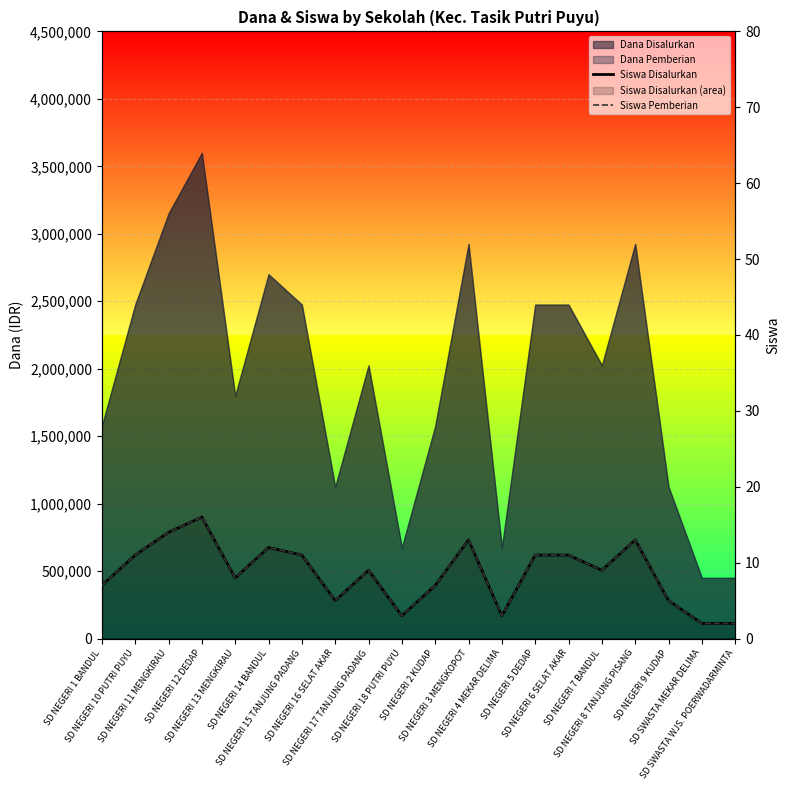

Which category has the highest value across all series?

SD NEGERI 12 DEDAP